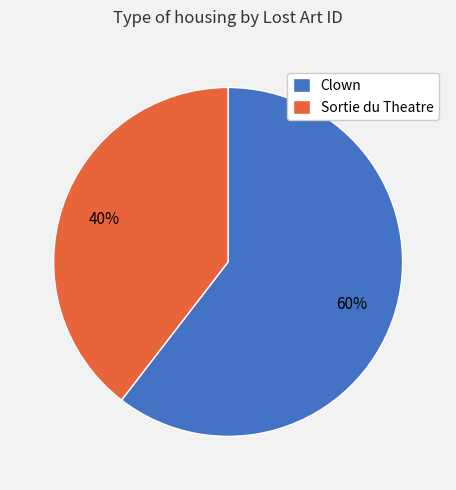

Do Sortie du Theatre and Clown together represent more than half of the pie?

Yes